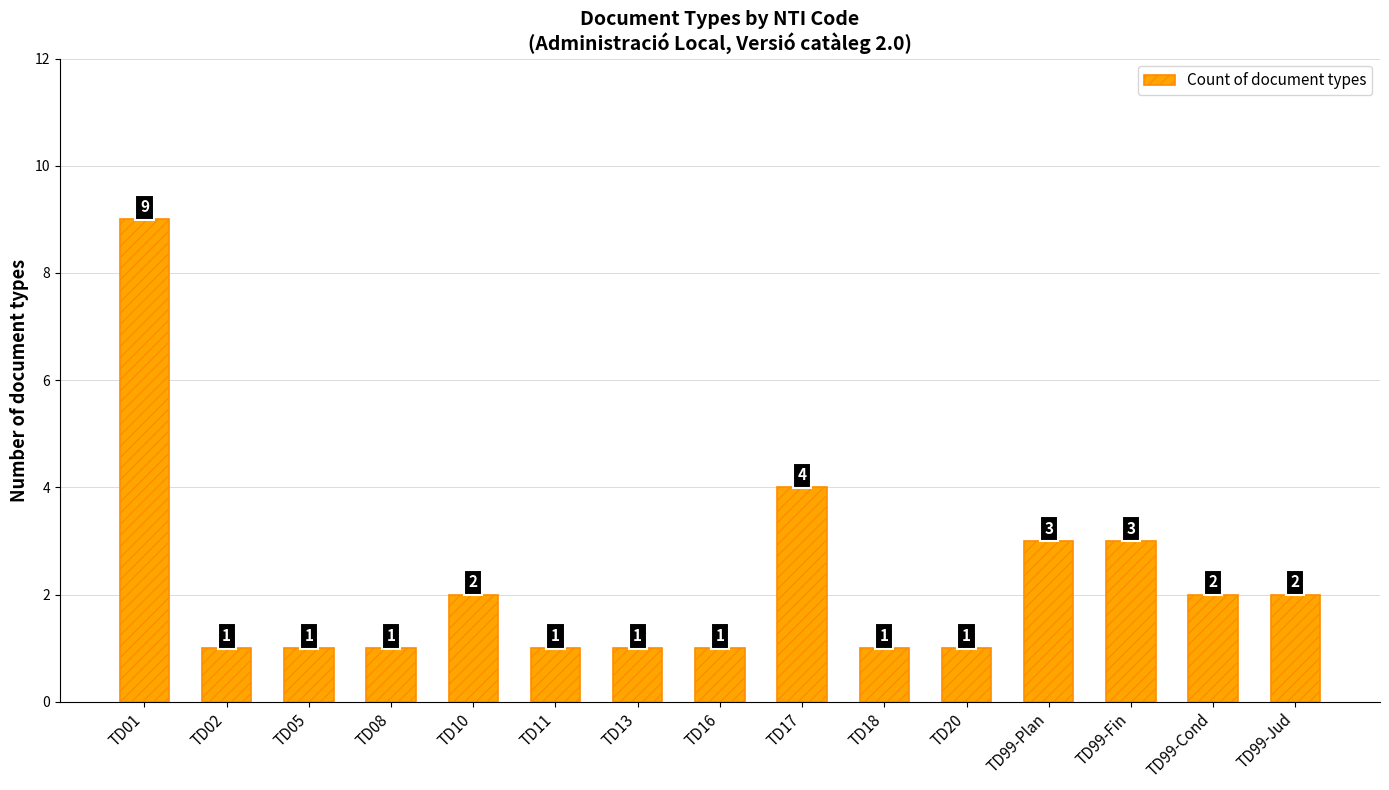

At which label is the value closest to 5?

TD17